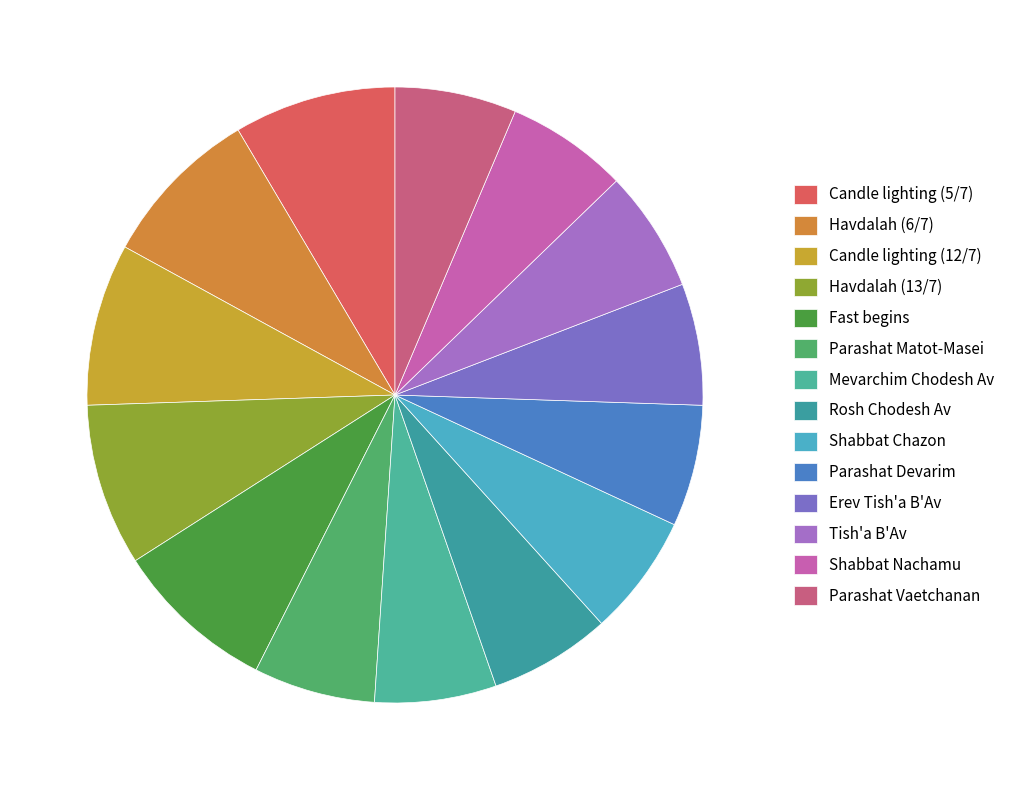

Is Shabbat Nachamu the majority of the pie?

No